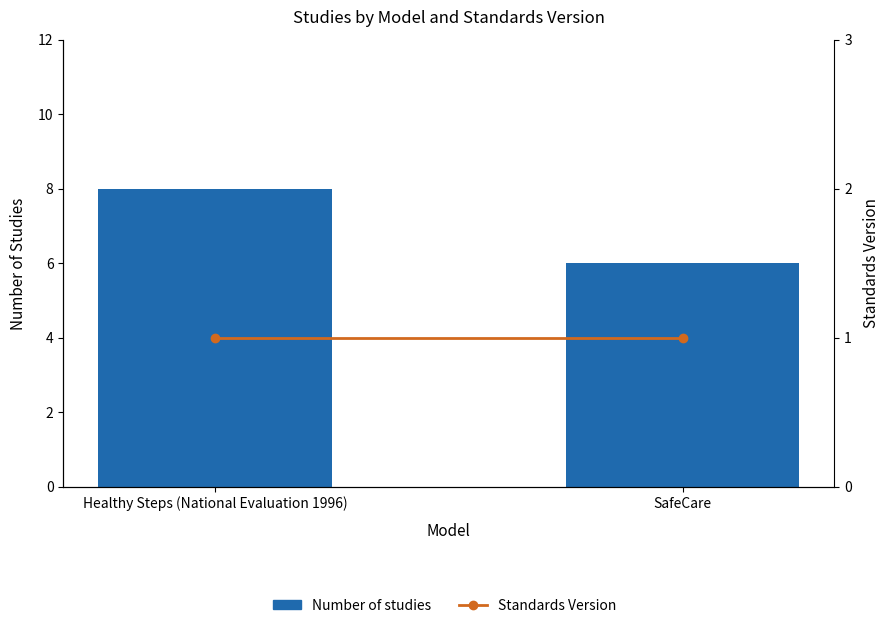

Which category has the highest value across all series?

Healthy Steps (National Evaluation 1996)